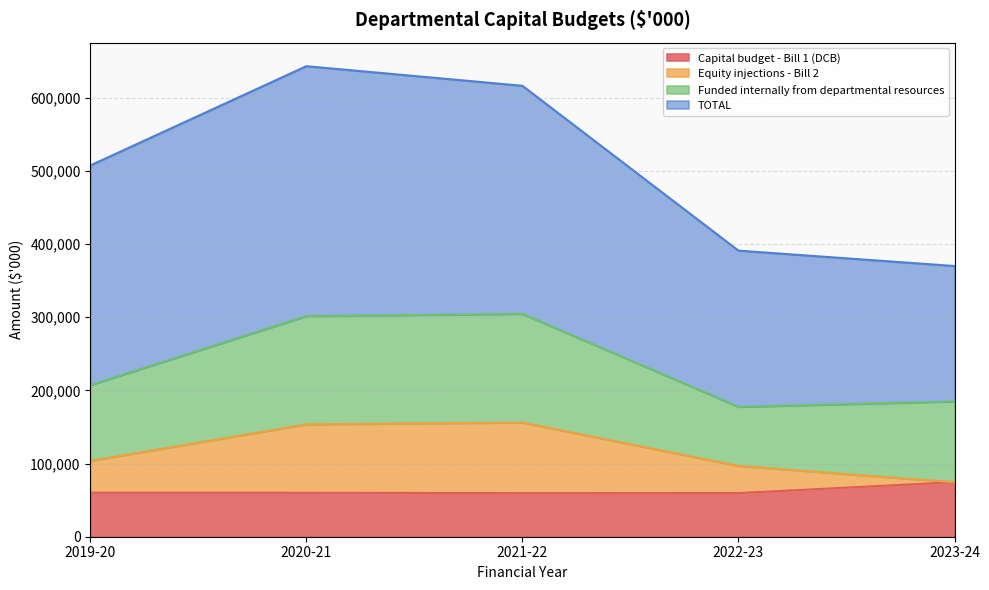

Which has a higher value, 2020-21 or 2023-24?

2023-24